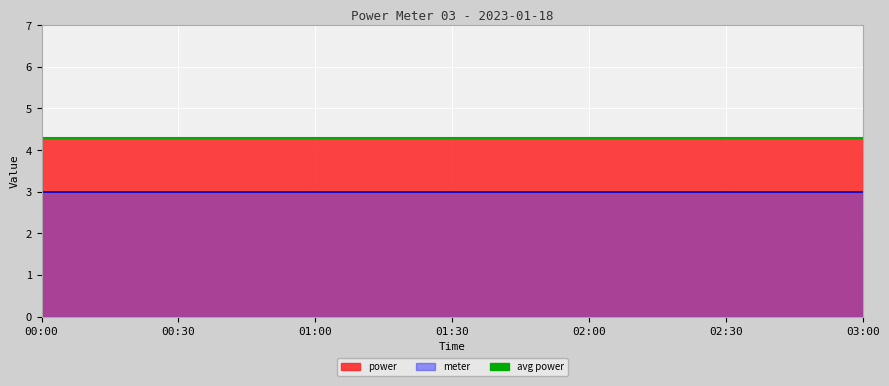

Which series has the widest spread of values?

power